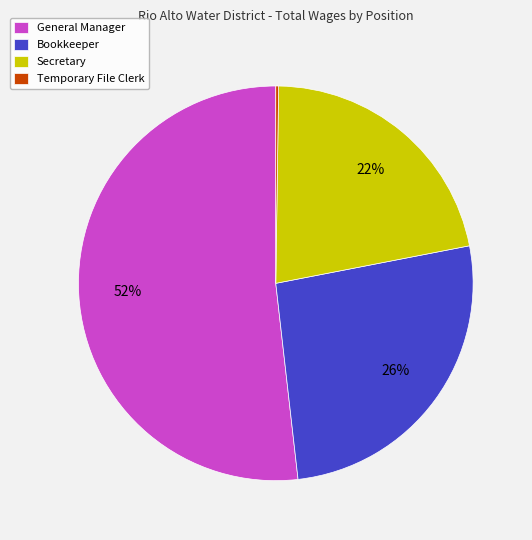

Which slice is the largest?

General Manager